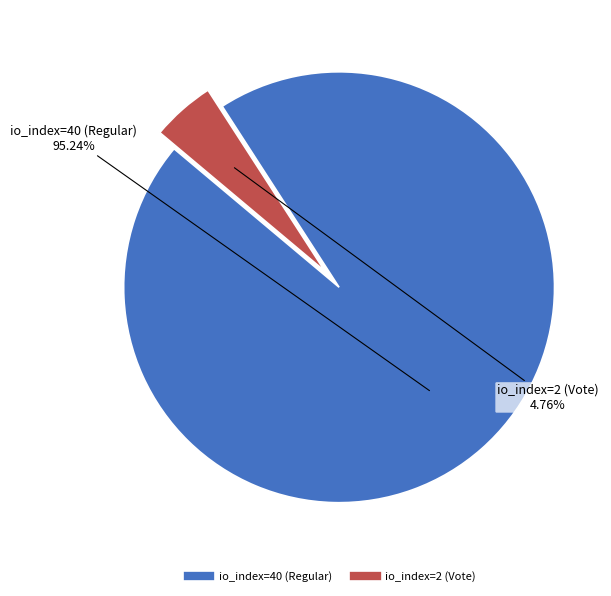

How many slices are in this pie chart?

2